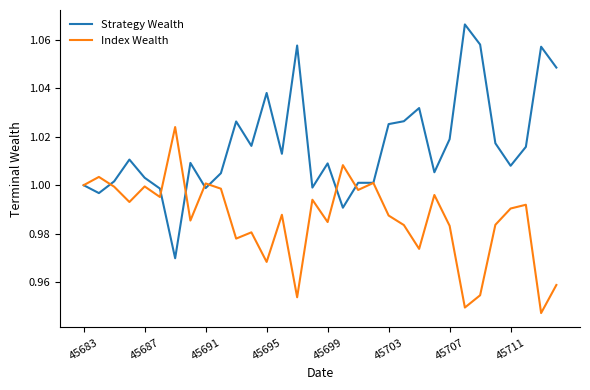

At how many categories does at least one series exceed 0?

32